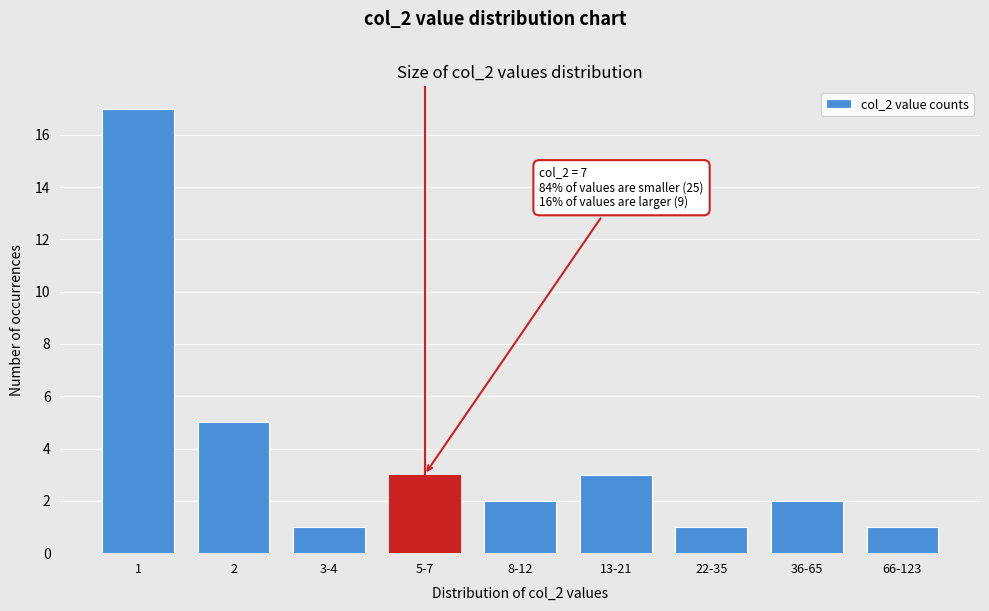

Reading left to right, transcribe all the data shown in this chart.

1=17	2=5	3-4=1	5-7=3	8-12=2	13-21=3	22-35=1	36-65=2	66-123=1